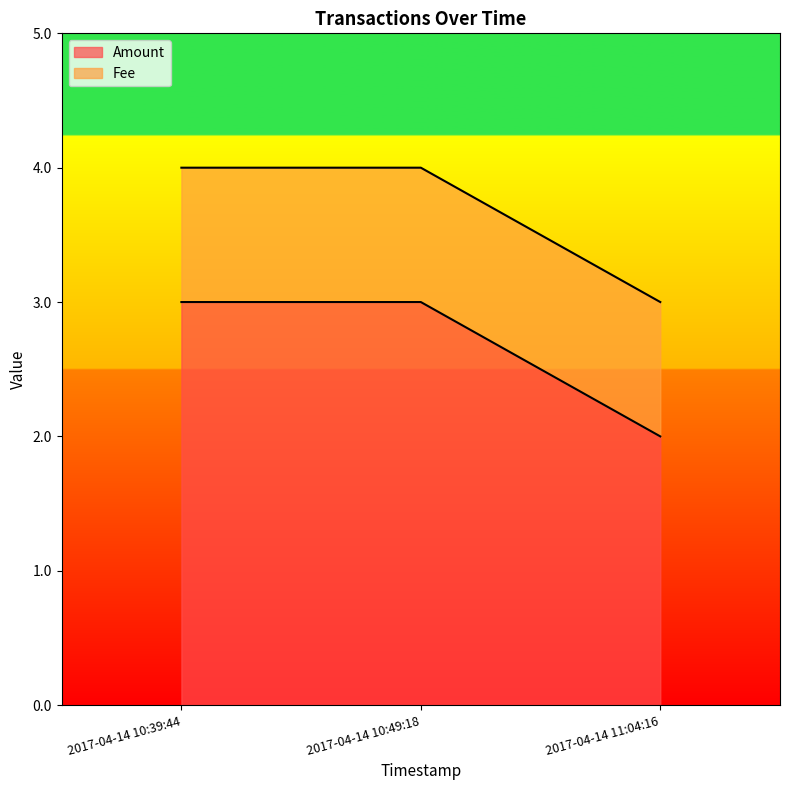

The value of Amount at 2017-04-14 10:39:44 is 5. True or false?

False